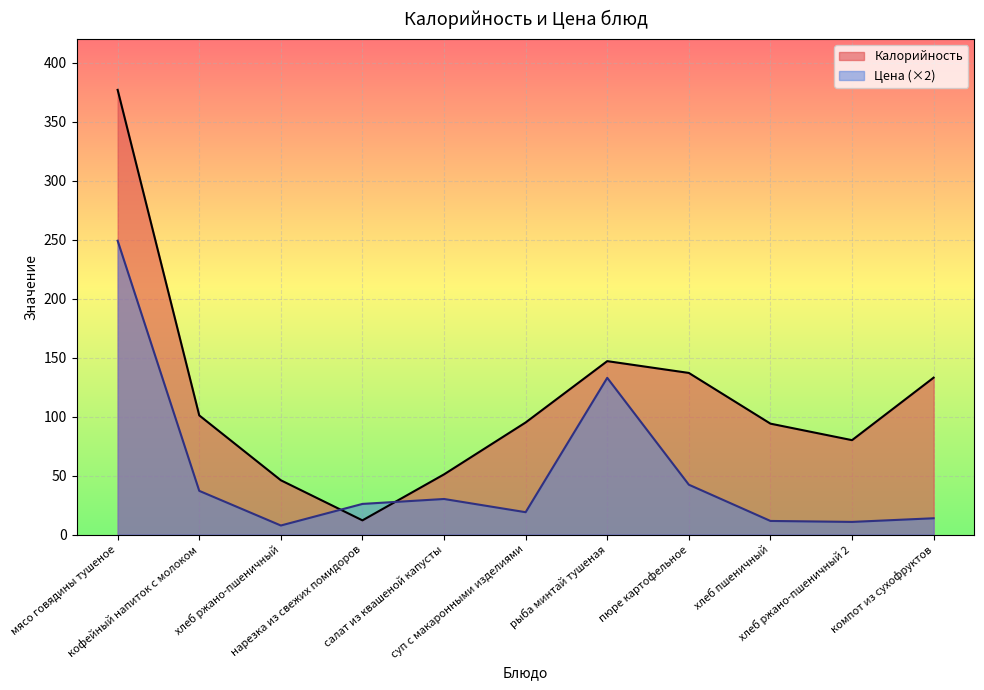

The value of Цена at хлеб ржано-пшеничный 2 is 10.7. True or false?

True